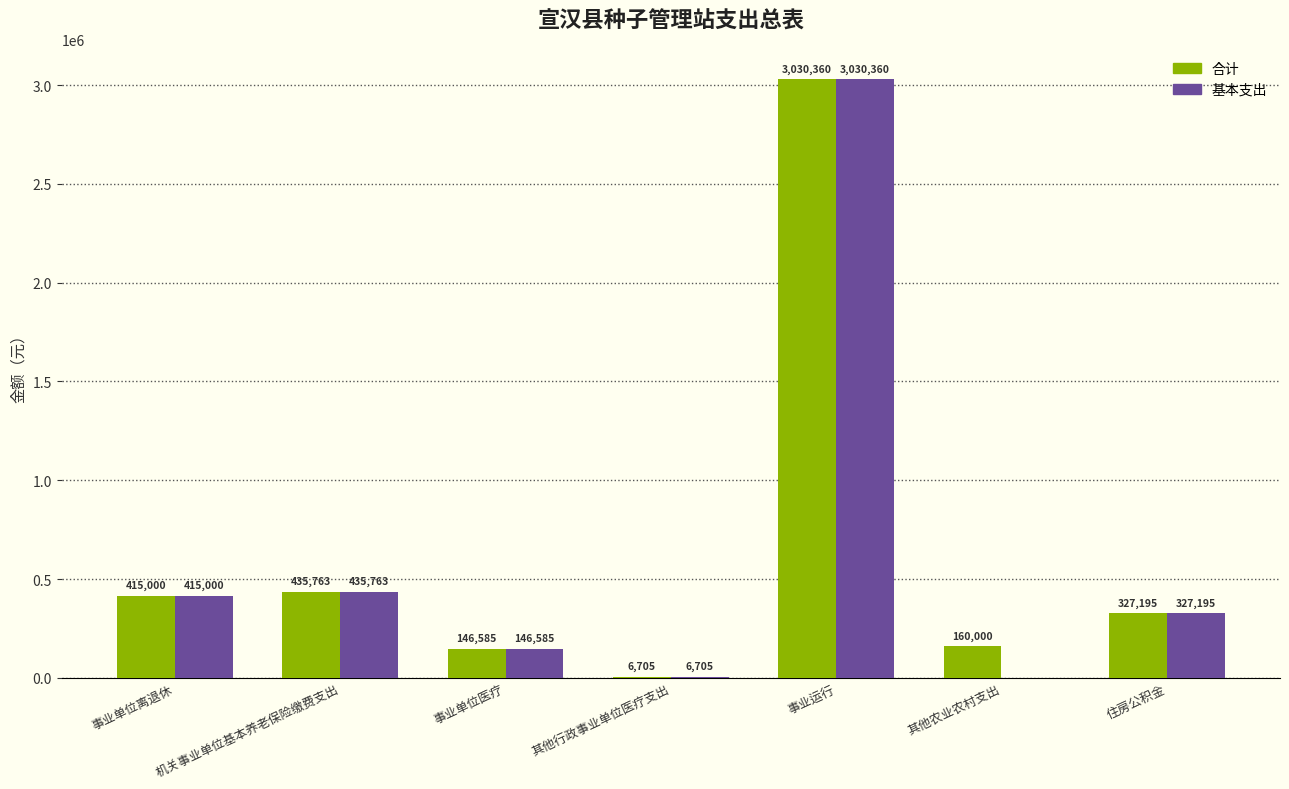

Count the number of data series in this chart.

2